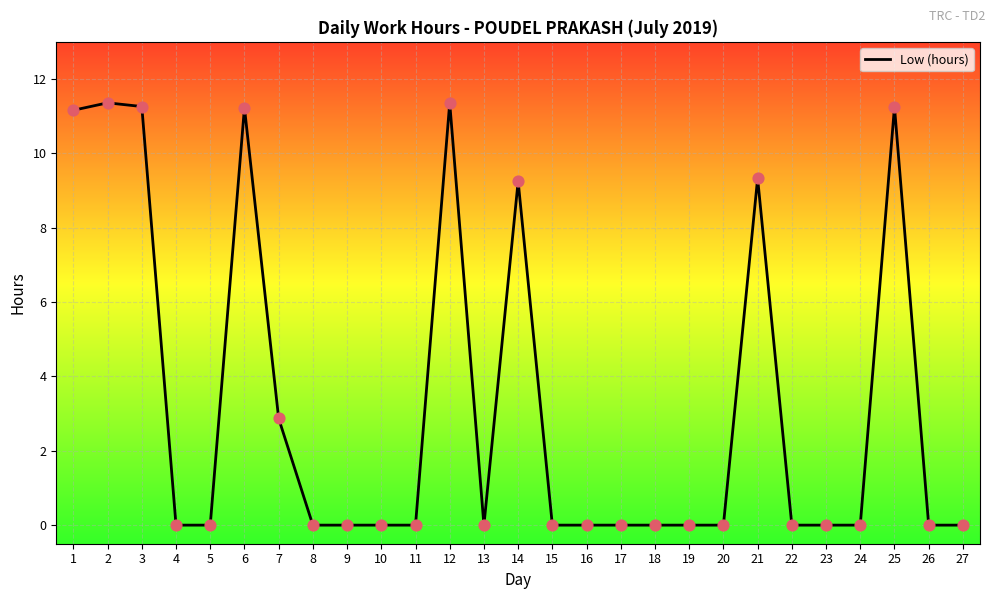

Between 12 and 26, which is larger?

12